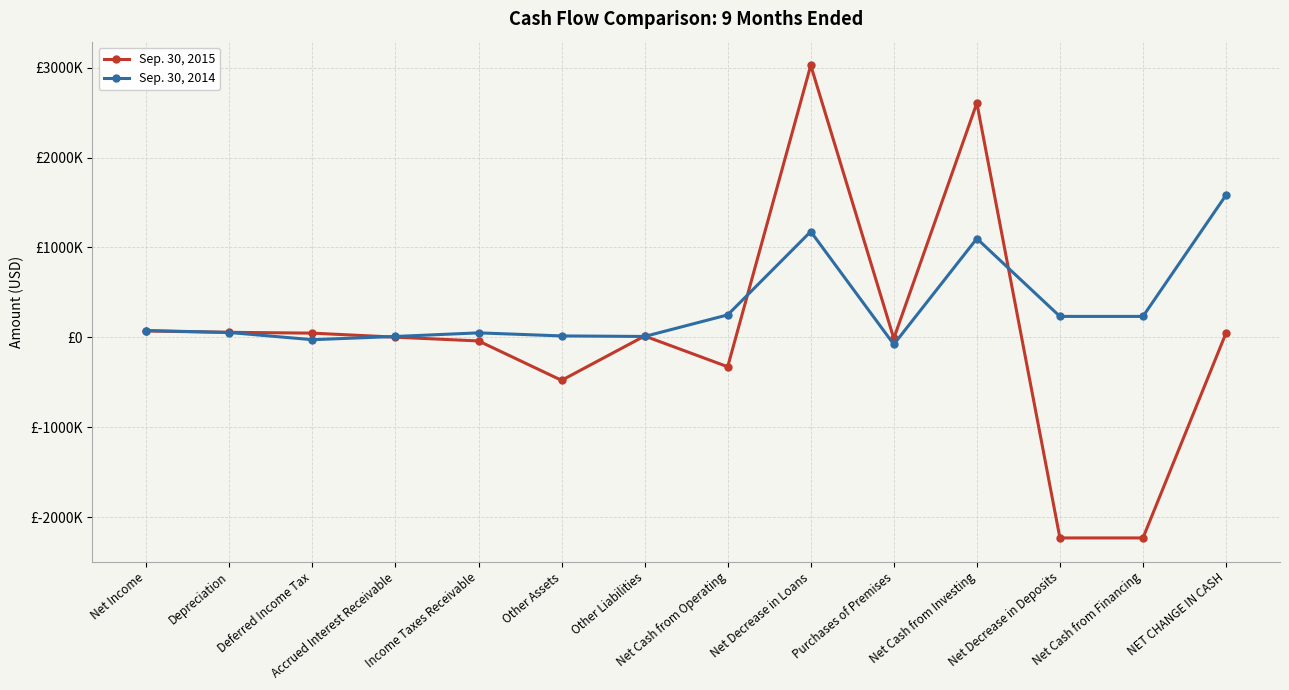

Is the value of Sep. 30, 2014 at Net Decrease in Deposits greater than the value of Sep. 30, 2015 at Net Cash from Investing?

No